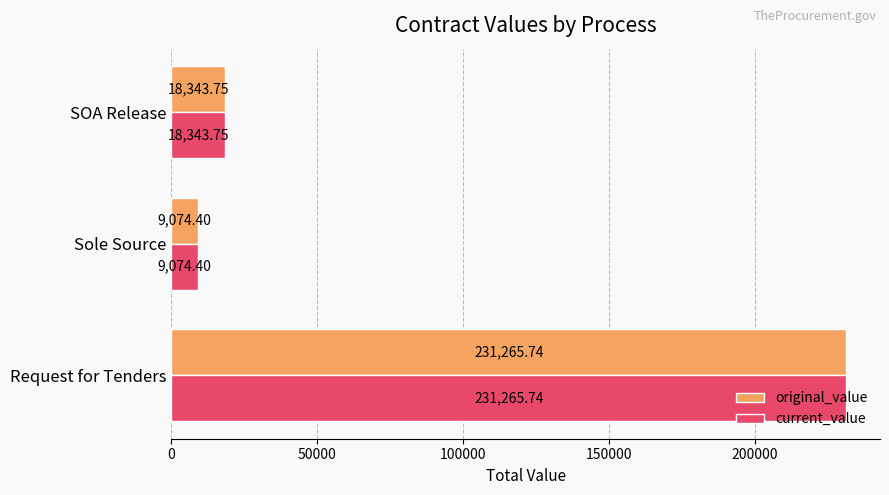

What is the difference between the maximum and second lowest values in the current_value series?

212922.0